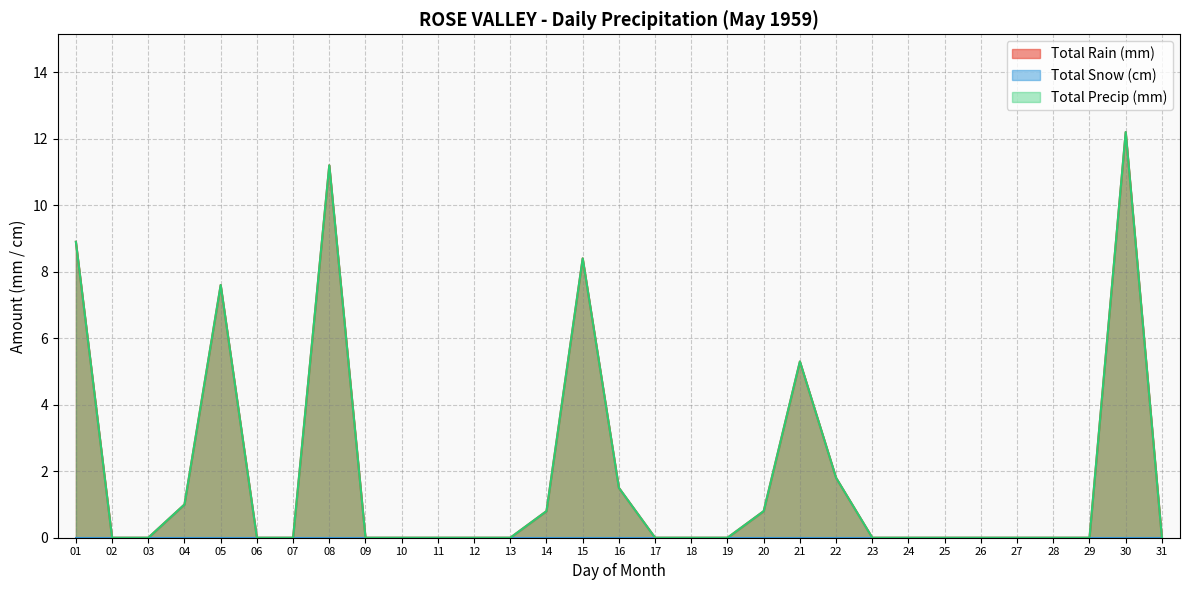

True or false: Total Rain (mm) and Total Precip (mm) cross at least once.

False